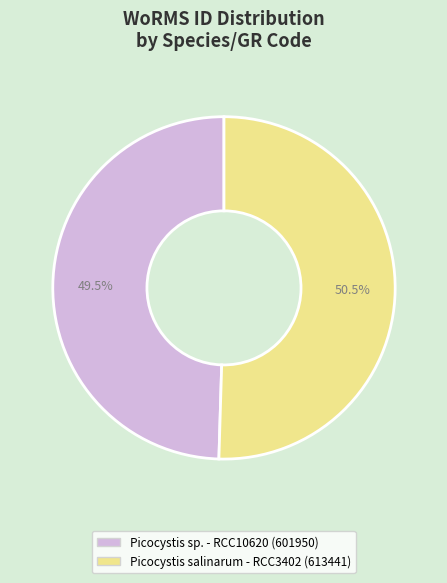

Is there a majority slice in this chart?

Yes